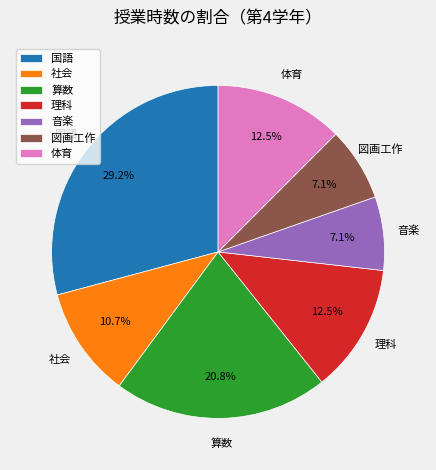

The 体育 slice represents 26% of the pie. True or false?

False